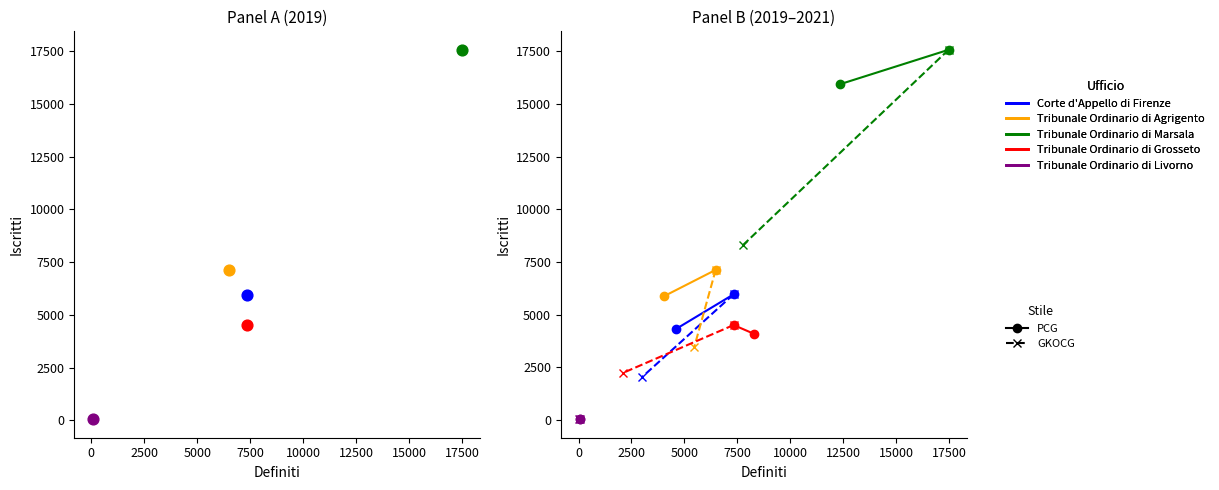

Which series reaches the maximum Y coordinate?

Tribunale Ordinario di Marsala